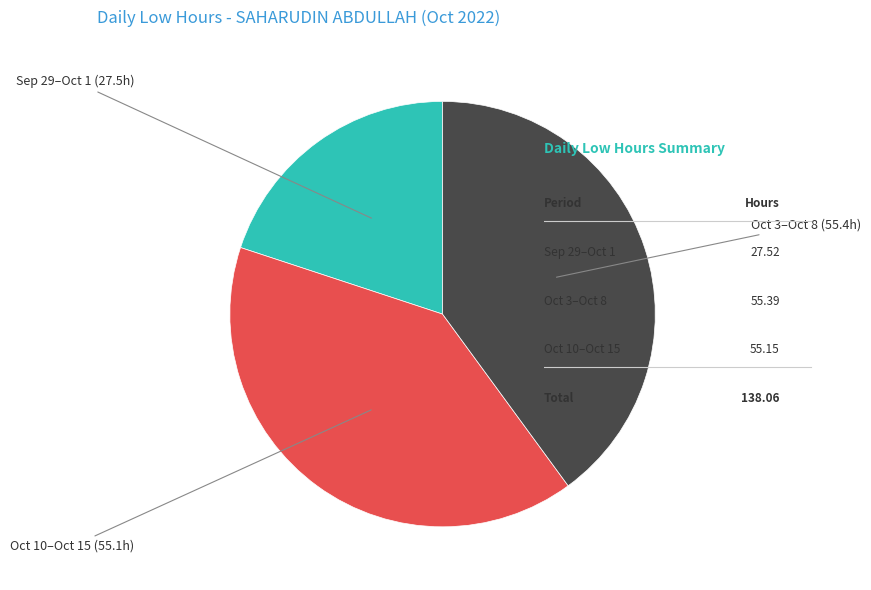

Is there any slice that represents more than half of the pie?

No